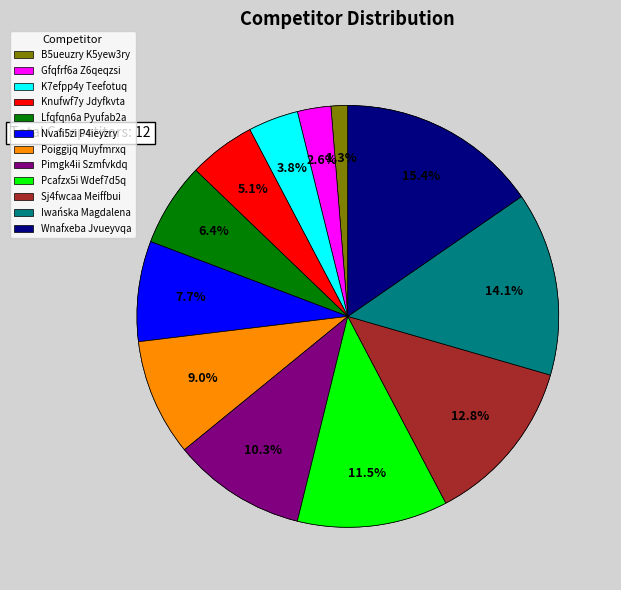

Does Gfqfrf6a Z6qeqzsi represent more than half of the total?

No